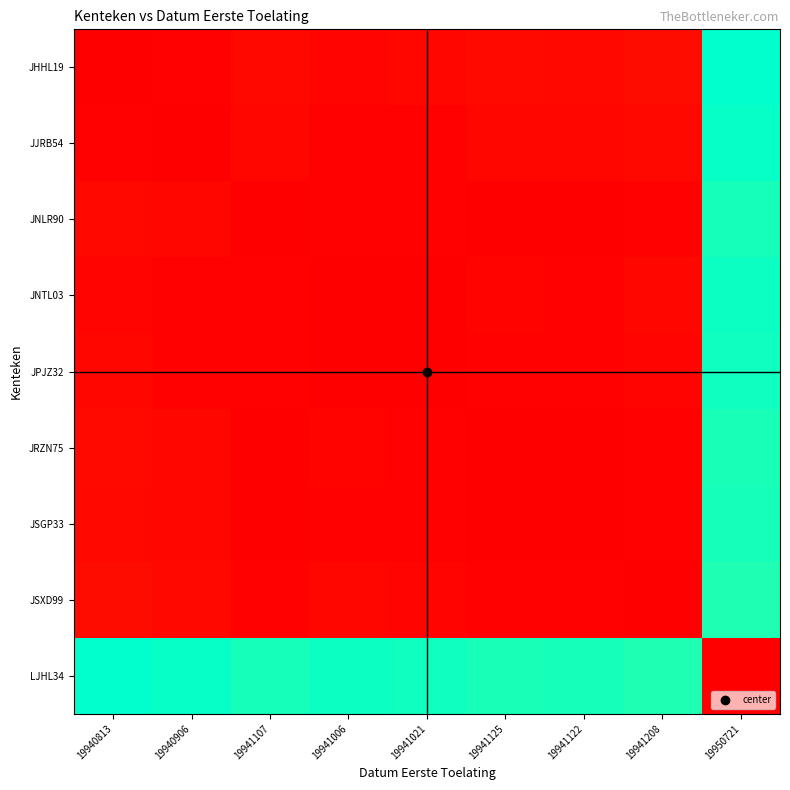

List the series in order of their peak value, highest first.

JHHL19, LJHL34, JJRB54, JNTL03, JPJZ32, JNLR90, JSGP33, JRZN75, JSXD99